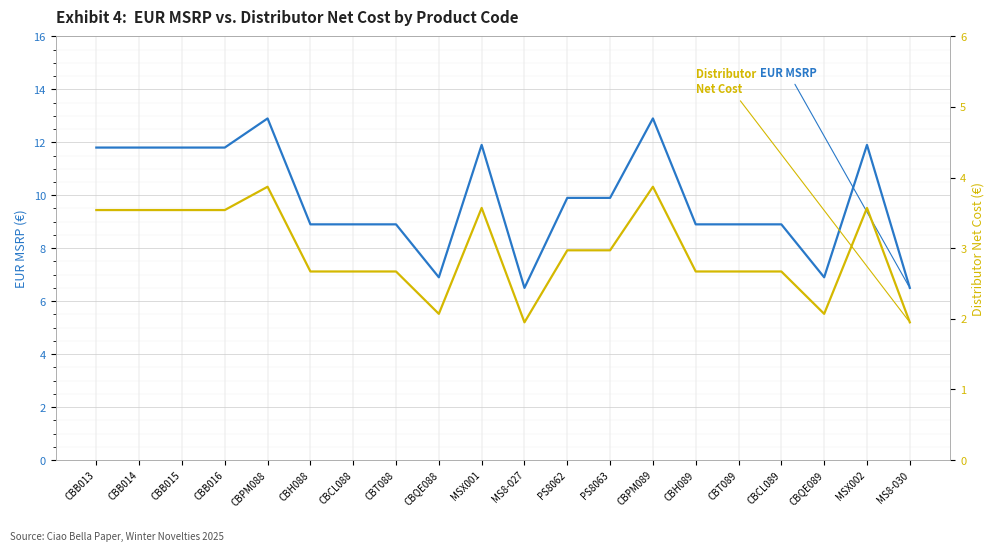

What is the lowest value of the Distributor Net Cost series?

1.9